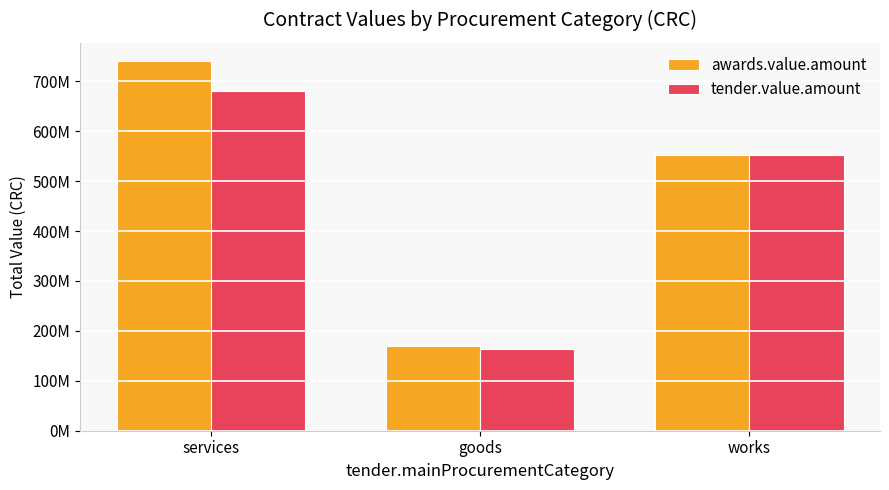

What is the spread (max minus min) of values at goods?

4922444.5